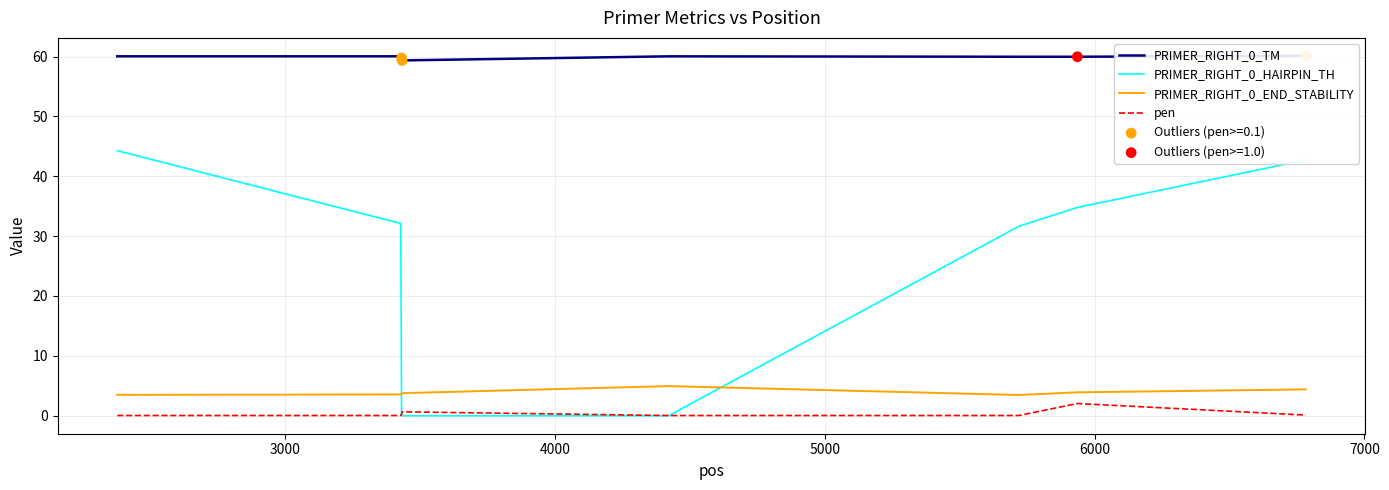

Which series contains the lowest Y value?

PRIMER_RIGHT_0_HAIRPIN_TH